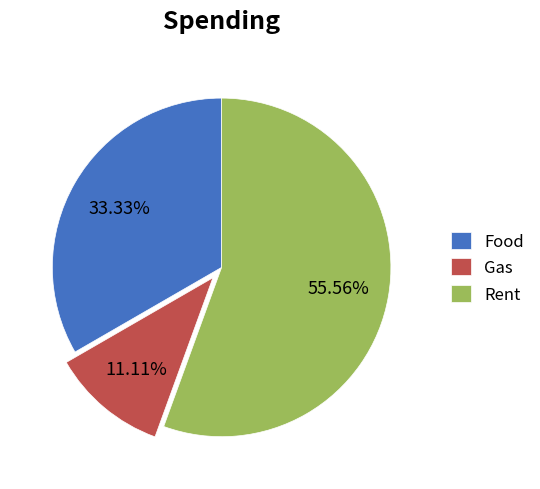

Which category has the biggest portion of the pie?

Rent